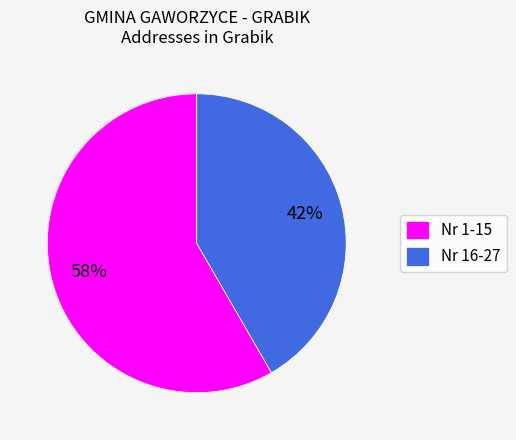

Between Nr 16-27 and Nr 1-15, which is larger?

Nr 1-15